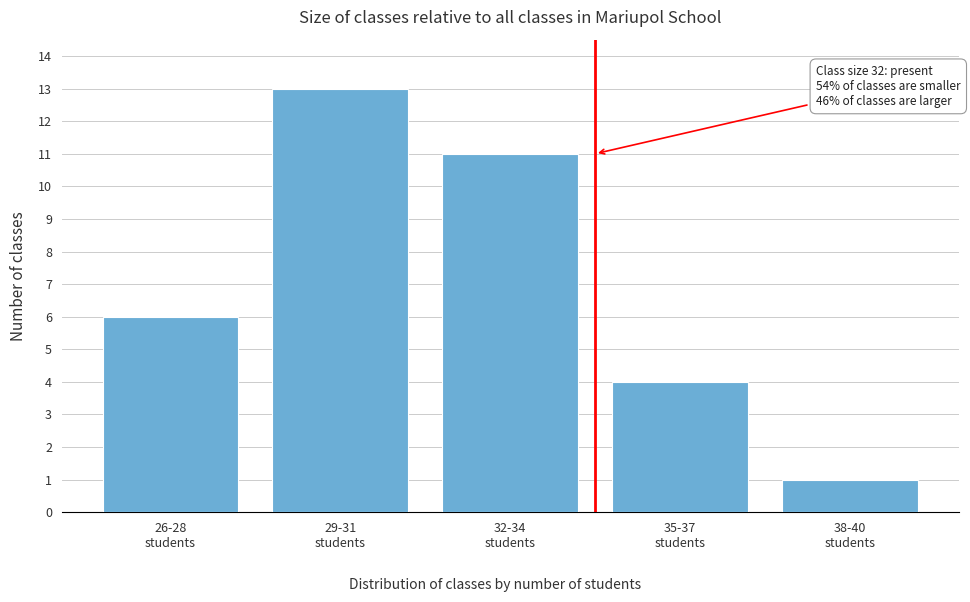

Reading left to right, transcribe all the data shown in this chart.

6	13	11	4	1